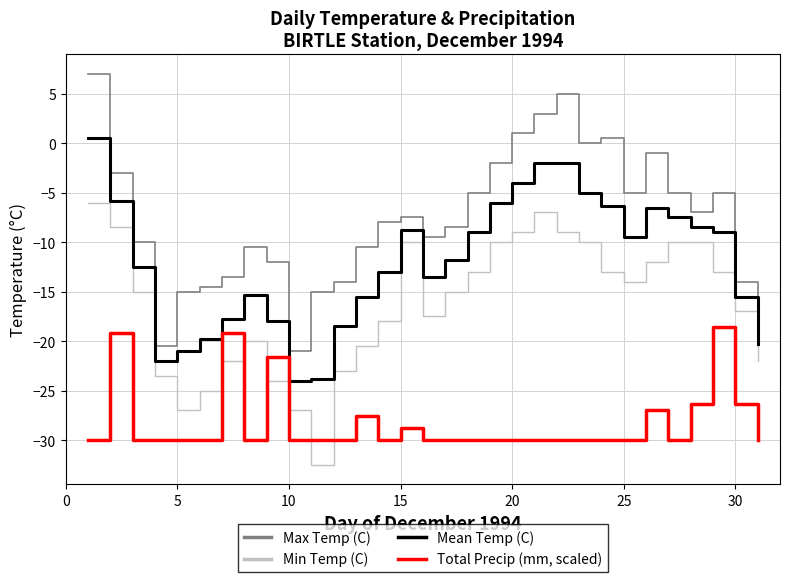

True or false: Max Temp (C) and Total Precip (mm, scaled) cross at least once.

False